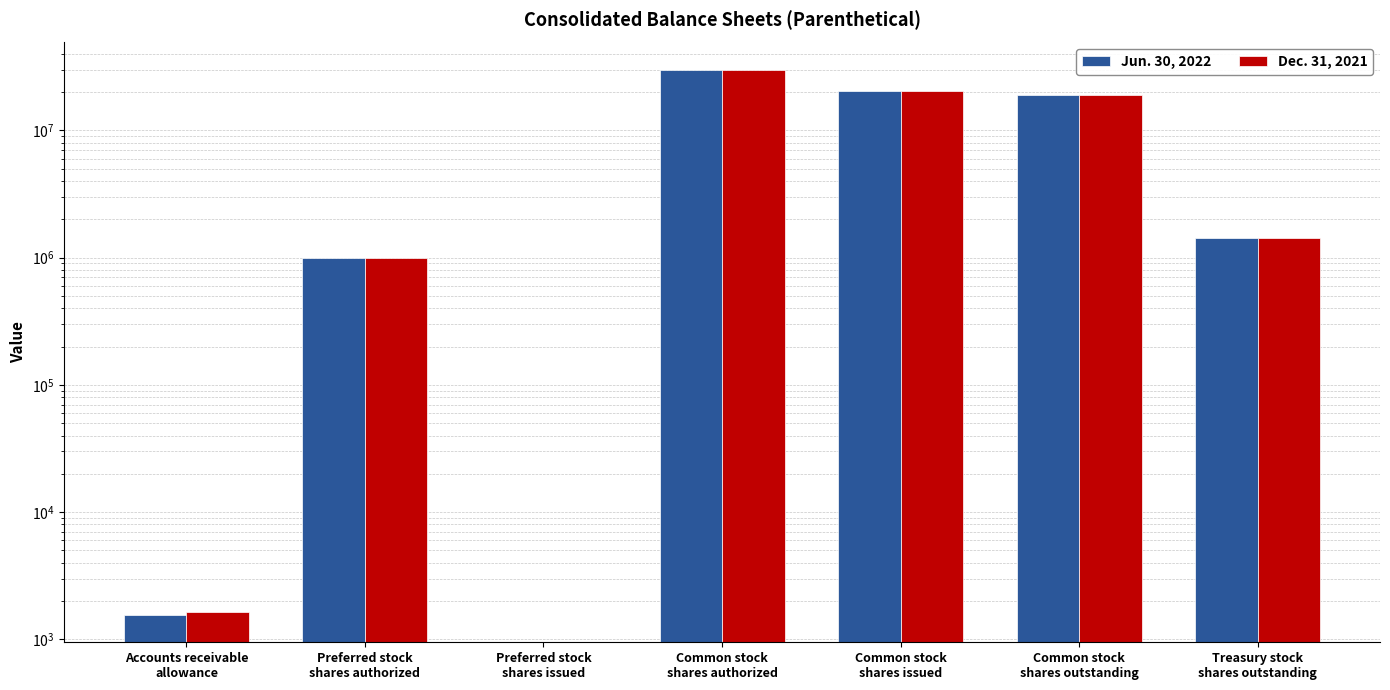

Is the value of Dec. 31, 2021 at Common stock
shares outstanding greater than the value of Jun. 30, 2022 at Treasury stock
shares outstanding?

Yes